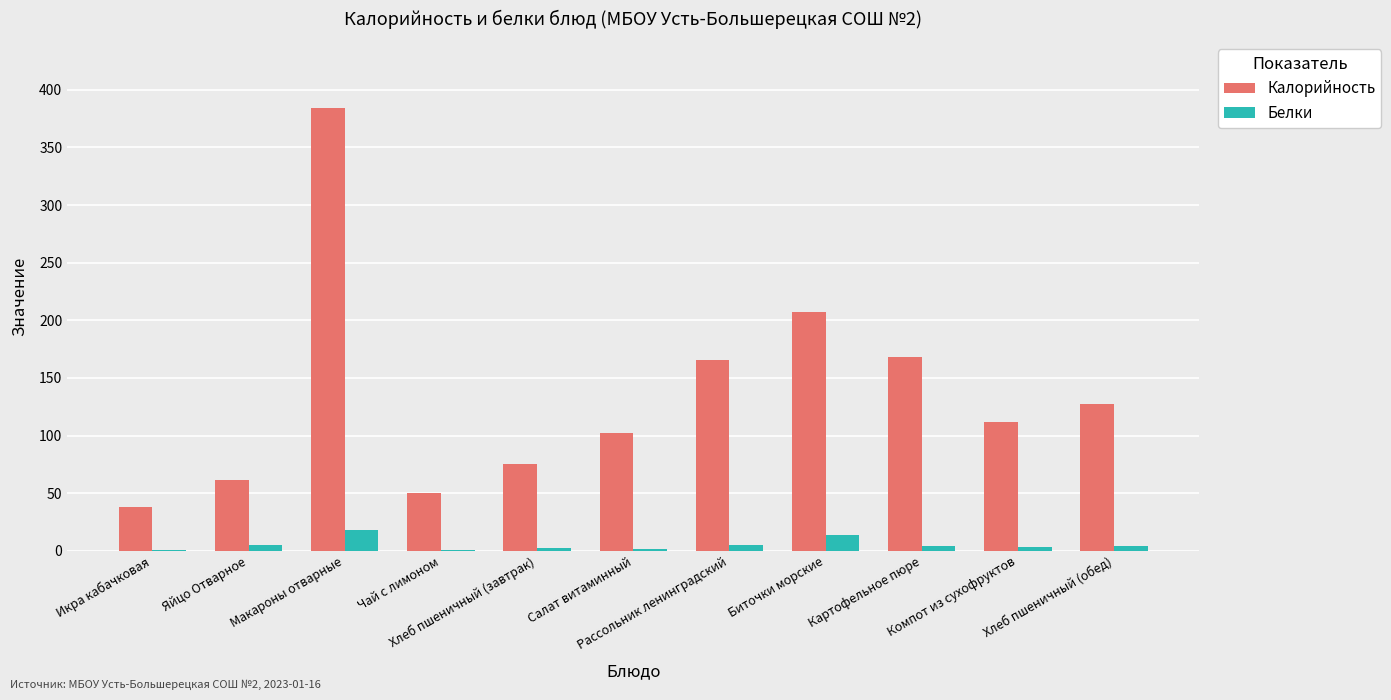

Does the chart contain stacked bars?

No